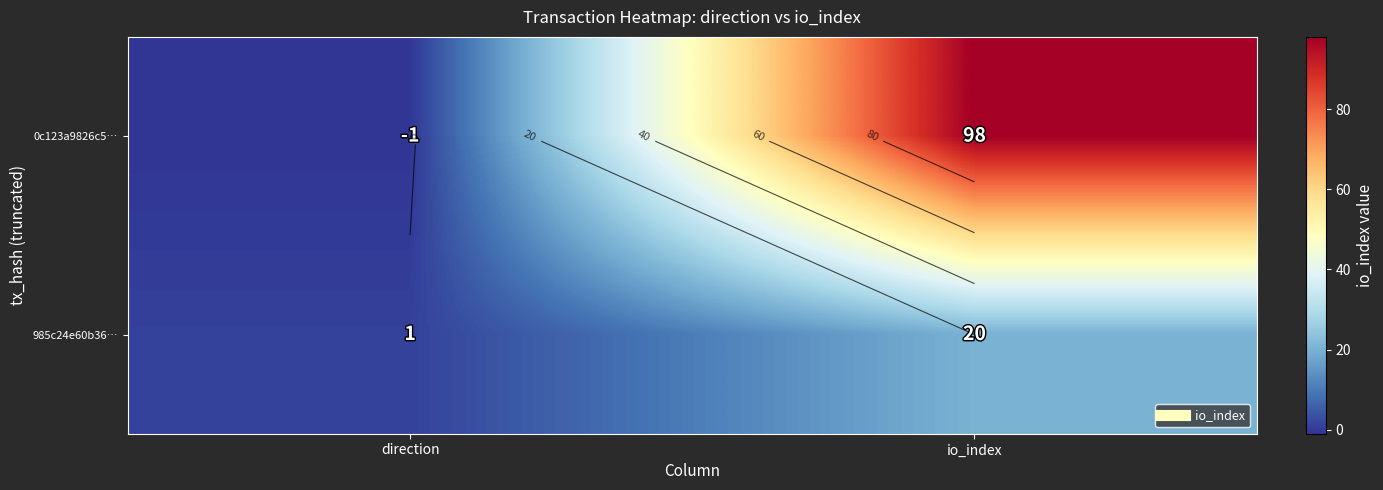

Is the value of 0c123a9826c5… at io_index greater than the value of 985c24e60b36… at io_index?

Yes